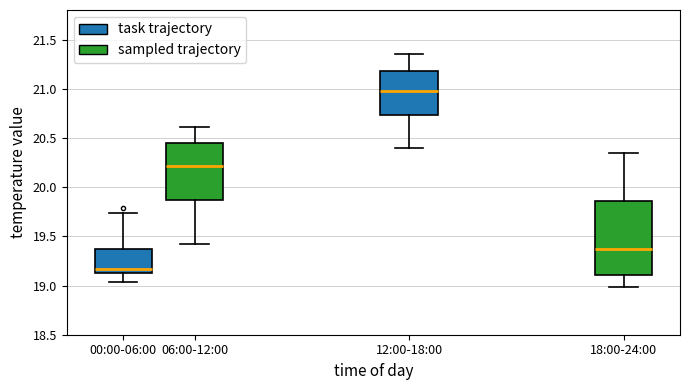

Where does the upper whisker of the box for 12:00-18:00 end on the y-axis? The values are not printed on the chart, so give them approximately, as read against the axis.

21.35